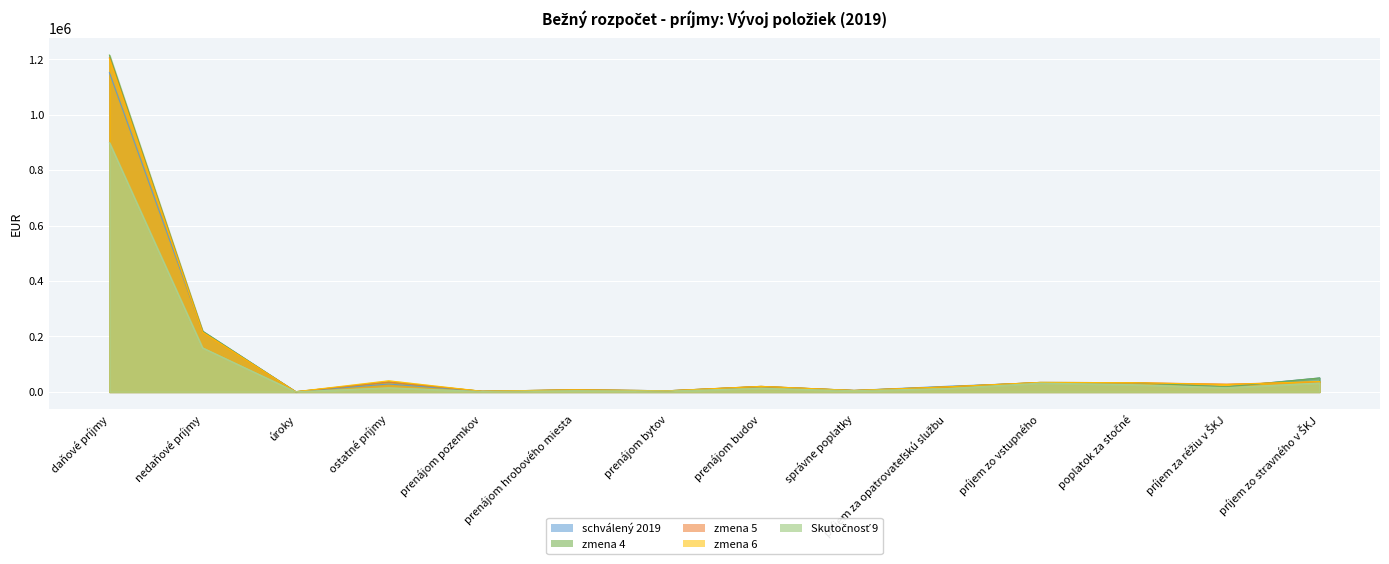

What are all the series names shown in the legend?

schválený 2019, zmena 4, zmena 5, zmena 6, Skutočnosť 9